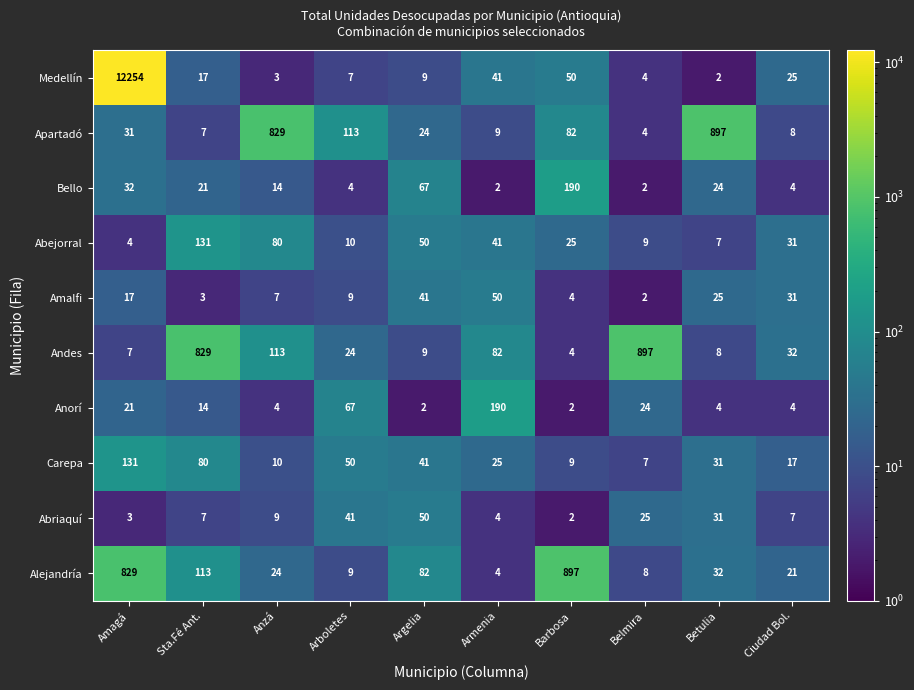

What is the approximate value of Amalfi at Argelia, to the nearest 10?

40